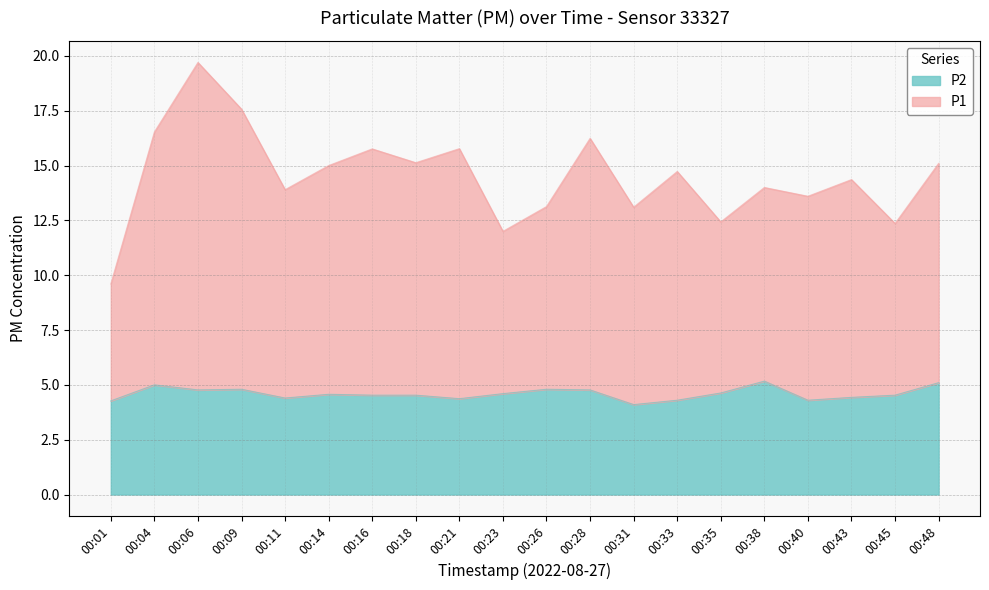

The P2 series shows 4.6 at 00:35. True or false?

True